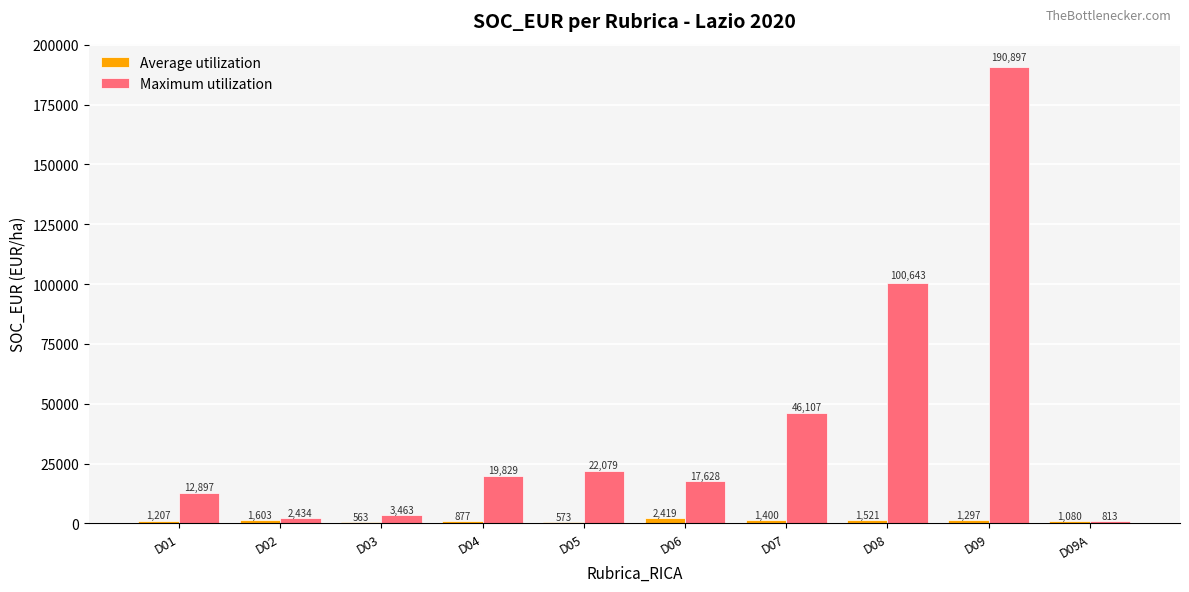

Is the value of Average utilization at D07 greater than the value of Maximum utilization at D03?

No